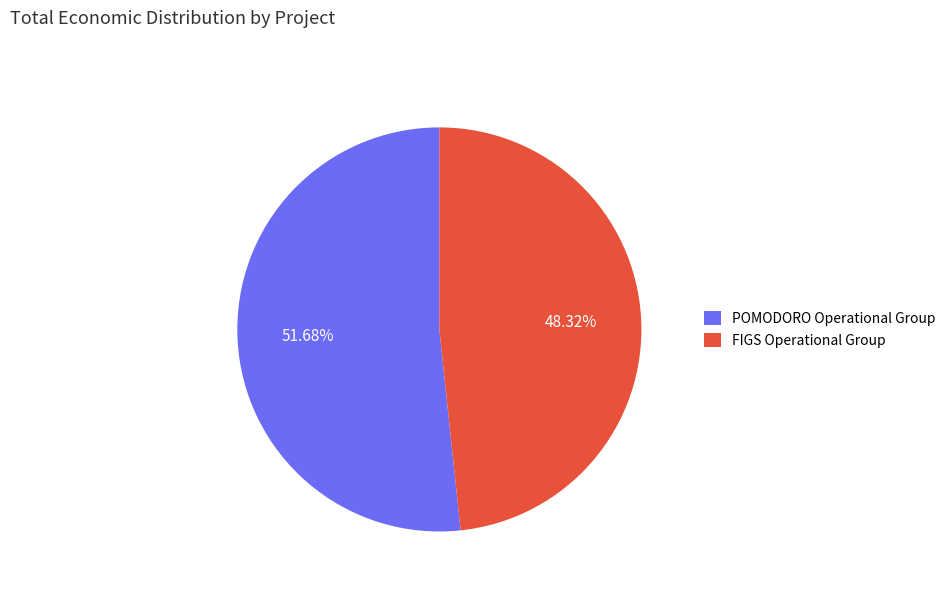

The POMODORO Operational Group slice represents 63% of the pie. True or false?

False